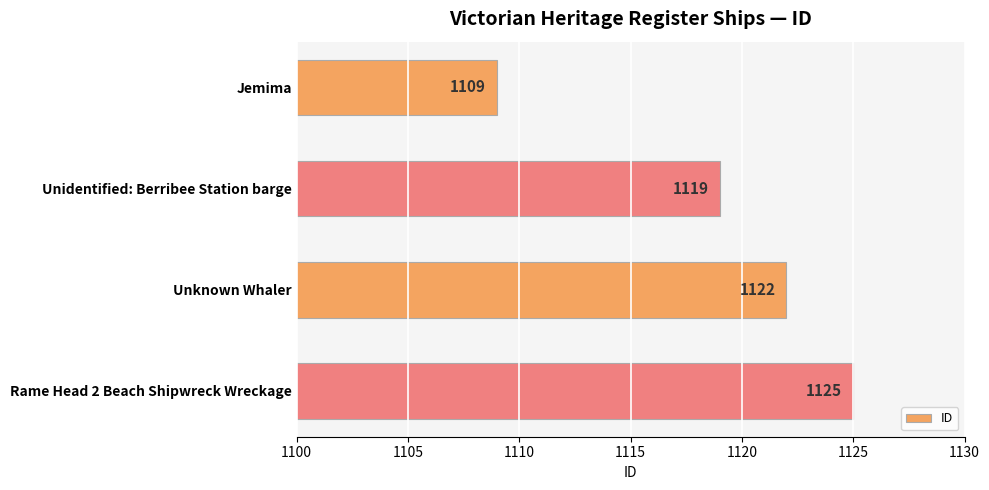

What is the approximate value at Unidentified: Berribee Station barge, to the nearest 5?

1120